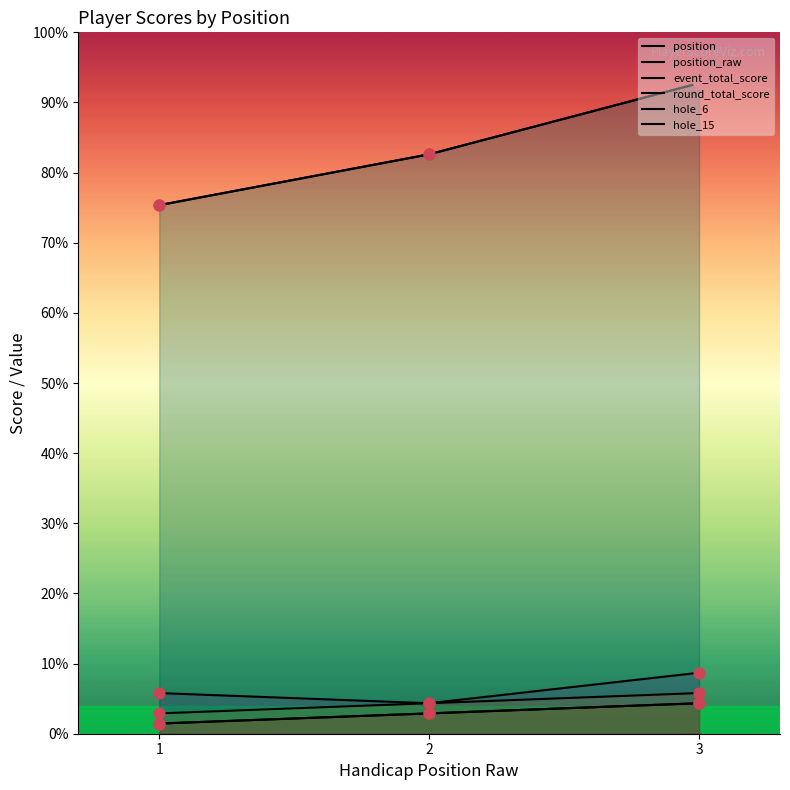

Is the value of round_total_score at 1 greater than the value of hole_15 at 2?

Yes